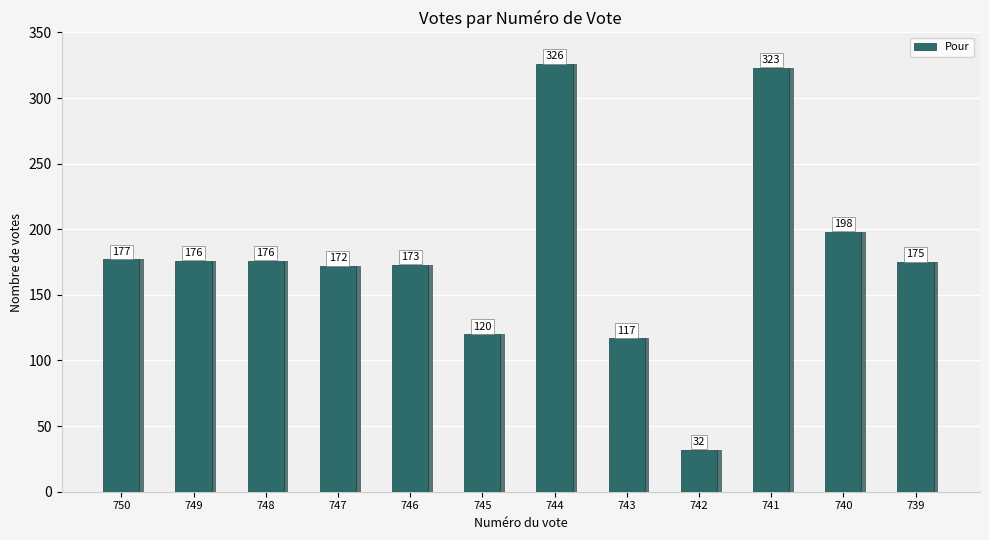

Is it true that the value at 747 is 37?

False